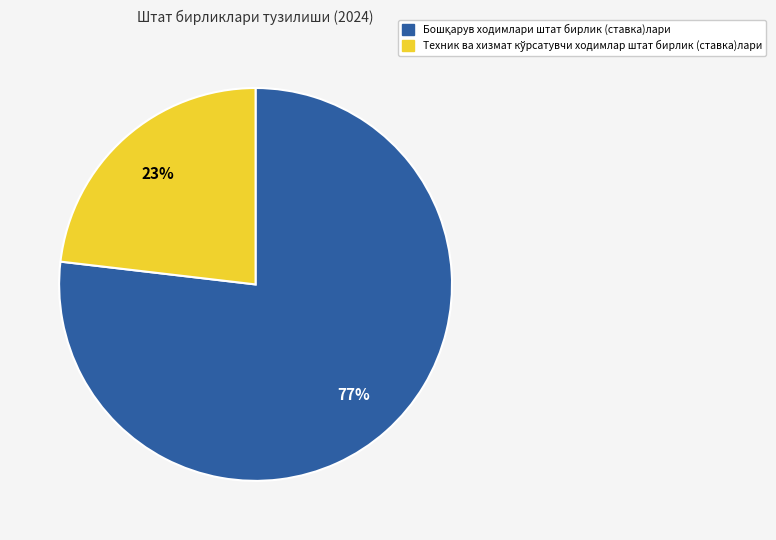

To the nearest percent, what is the difference between the largest and smallest slice percentages?

54%